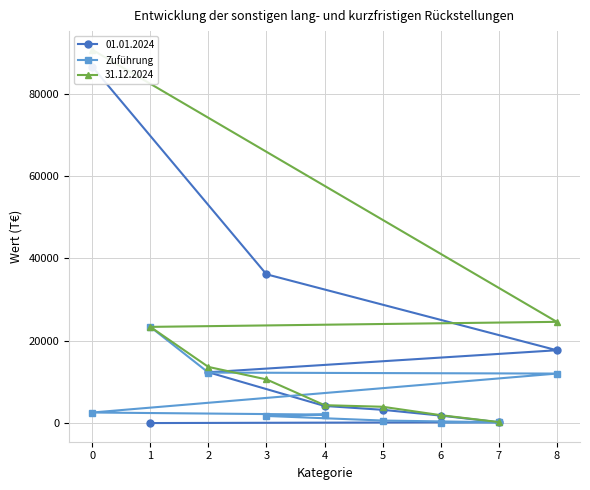

The value of Zuführung at 2 is 12258. True or false?

True